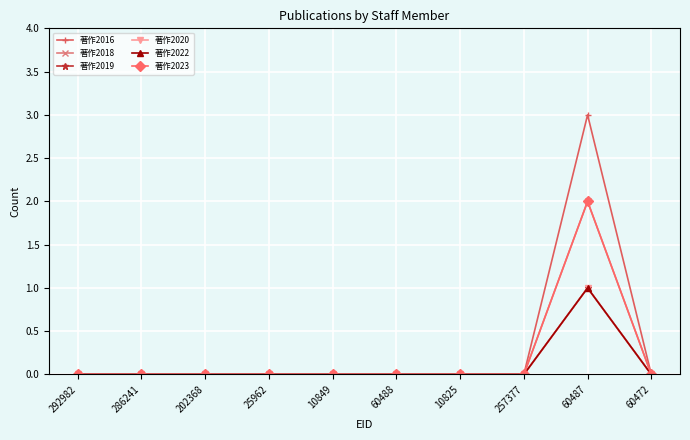

The 著作2022 series shows -1 at 202368. True or false?

False